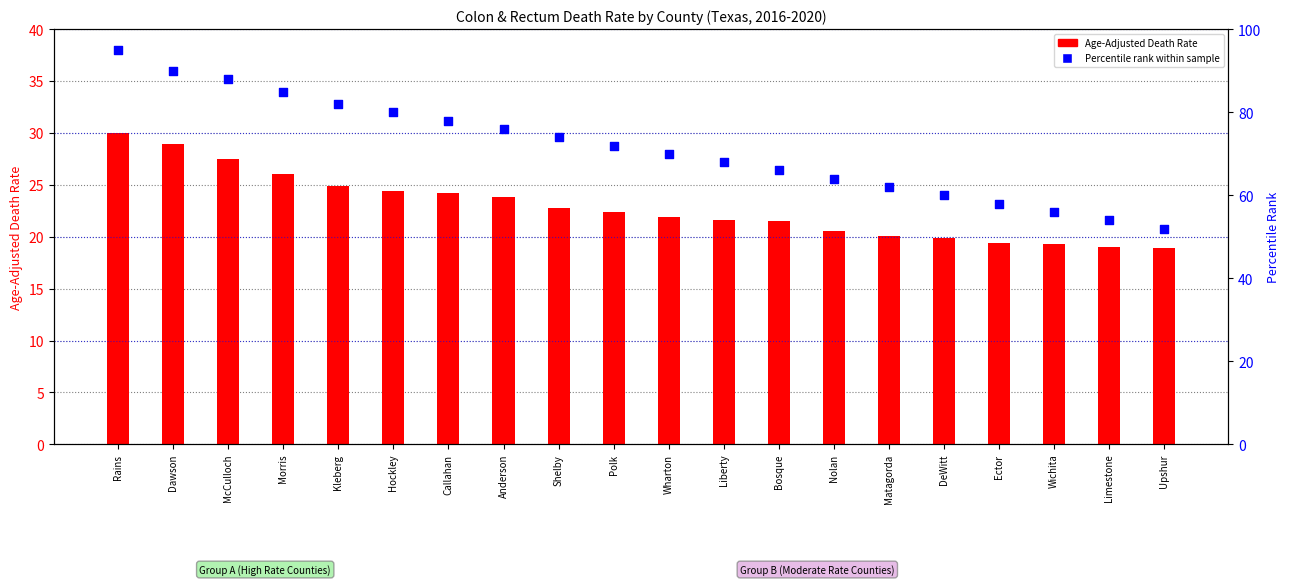

At which category is the sum across all series the highest?

Rains